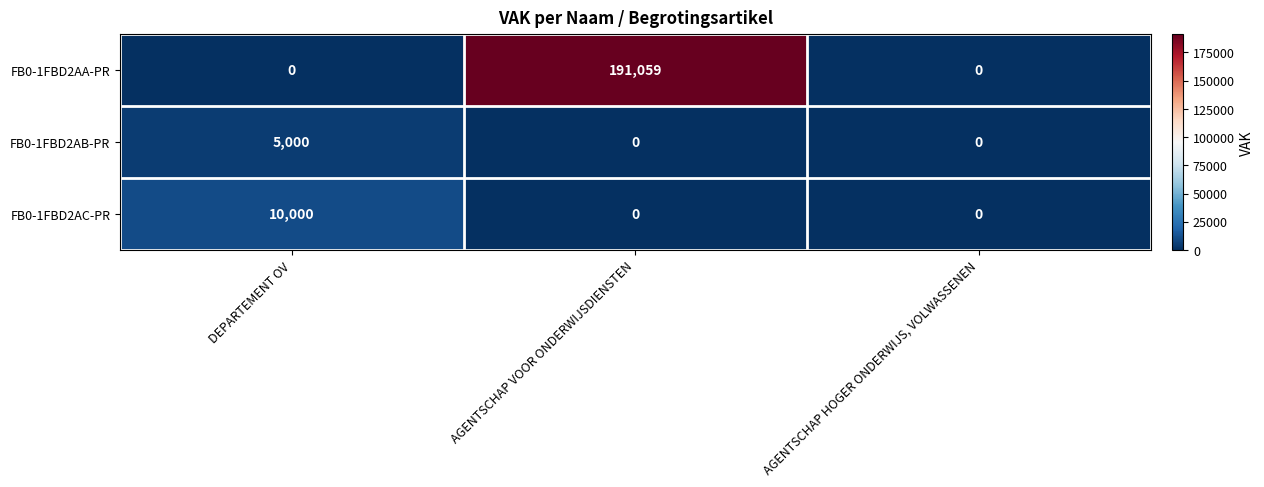

What is the difference between the maximum and second lowest values in the FB0-1FBD2AA-PR series?

191059